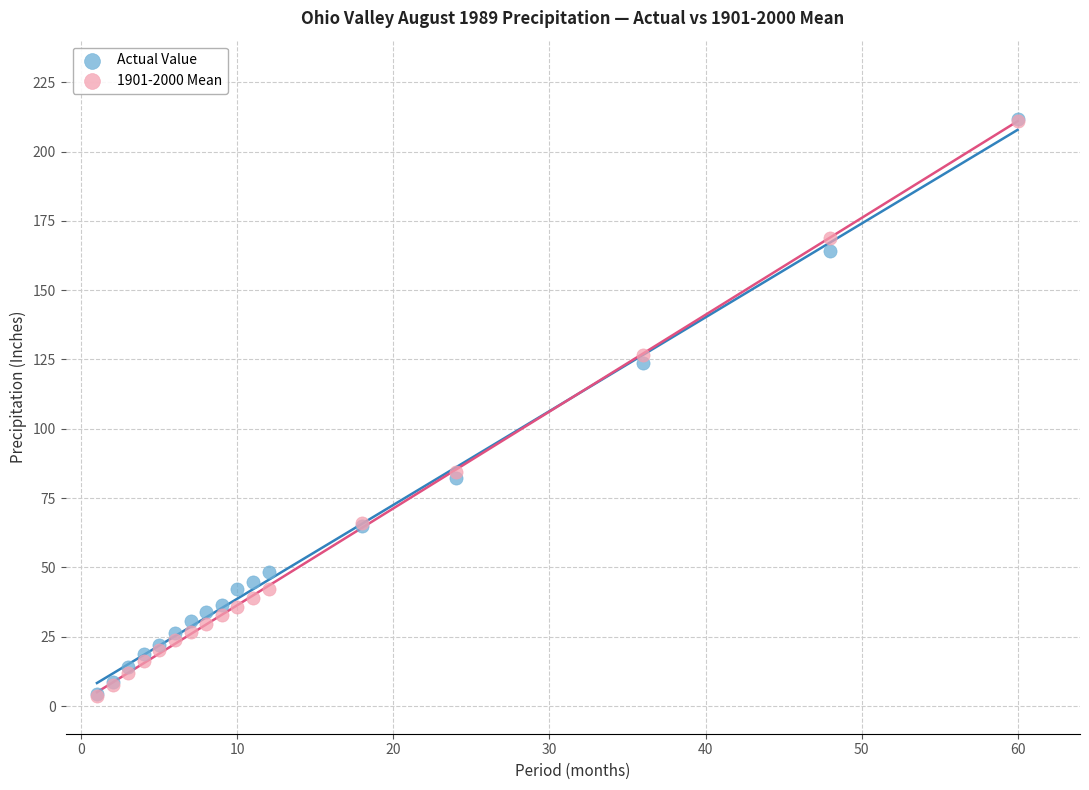

In the Actual Value series, what Y value is closest to 107?

123.8